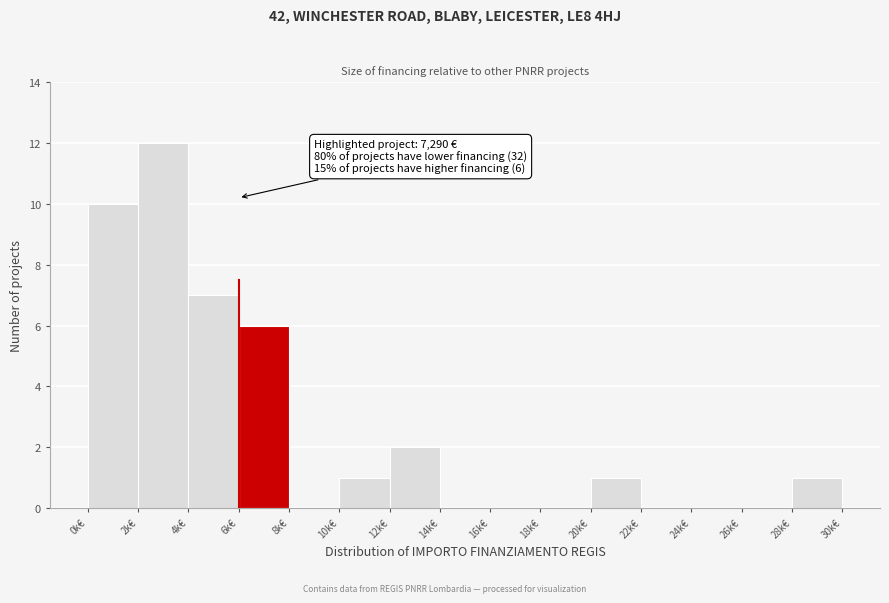

Reading right to left, extract all data points from this chart.

28k€=1	26k€=0	24k€=0	22k€=0	20k€=1	18k€=0	16k€=0	14k€=0	12k€=2	10k€=1	8k€=0	6k€=6	4k€=7	2k€=12	0k€=10